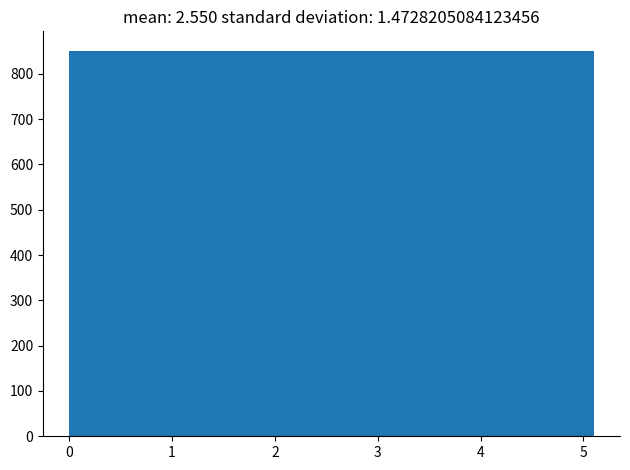

Reading left to right, transcribe this chart: for each bar, give the range it covers on the x-axis and its height. Neither the bar edges nor the heights are printed on the chart, so give them approximately, as read against the axes.

0.0 to 0.9: 850
0.9 to 1.7: 850
1.7 to 2.6: 850
2.6 to 3.4: 850
3.4 to 4.3: 850
4.3 to 5.1: 850